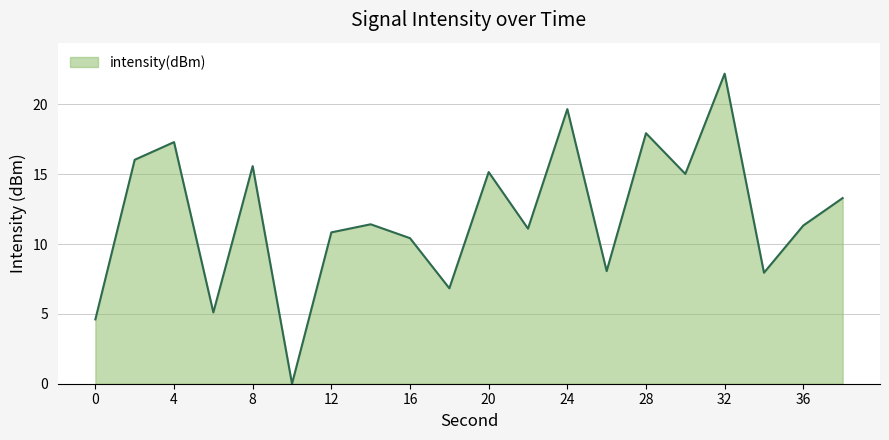

What is the maximum value shown in the chart?

22.2